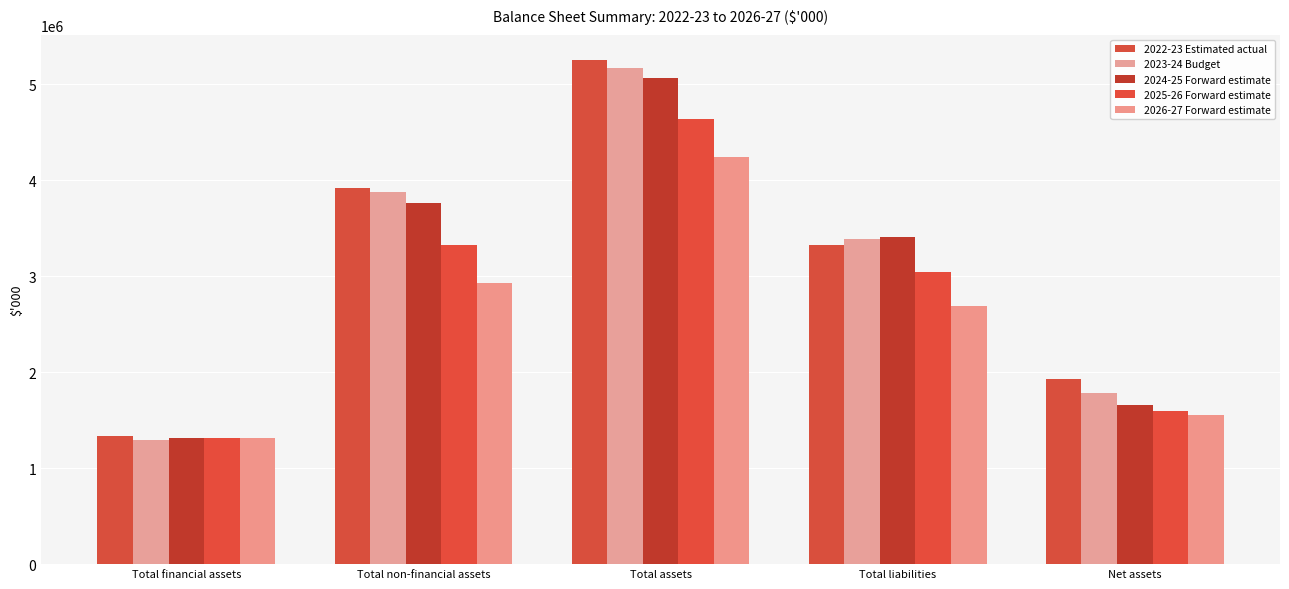

Count the 2023-24 Budget values in the range 1778511 to 3874739.

3